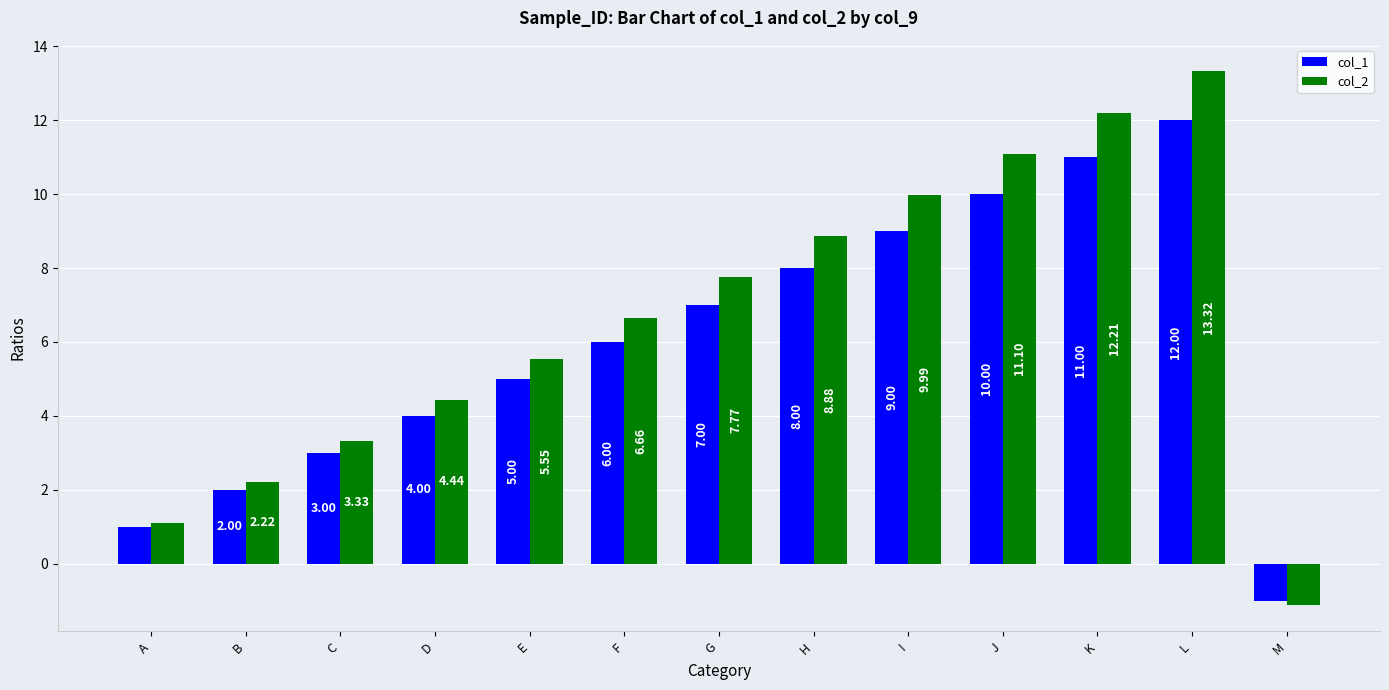

Which label corresponds to the largest value in the chart?

L